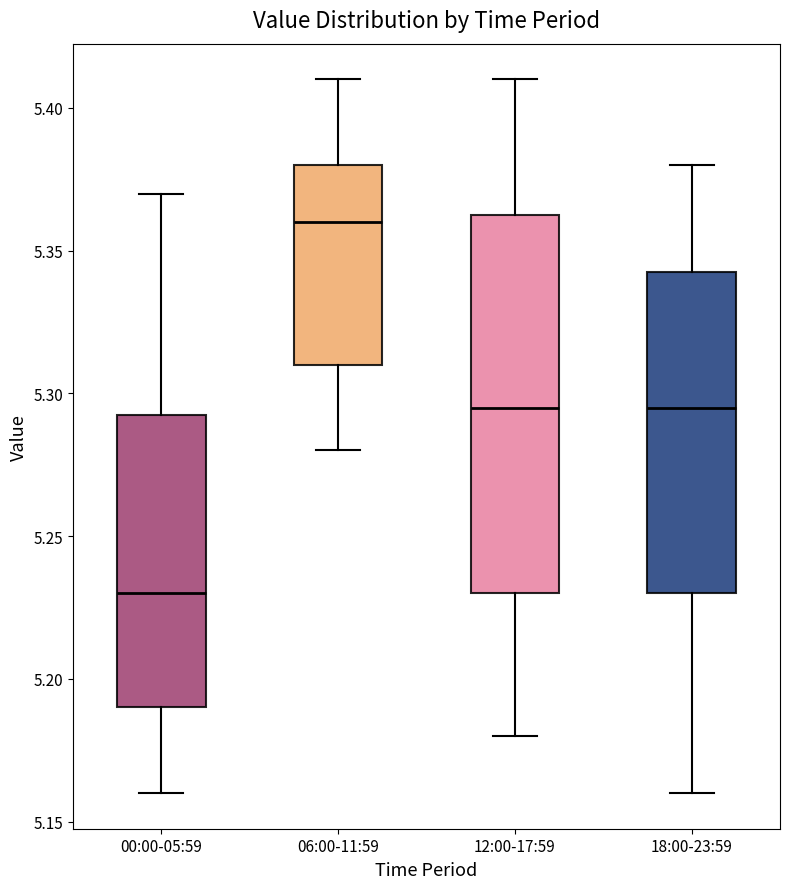

Where does the upper whisker of the box for 18:00-23:59 end on the y-axis? The values are not printed on the chart, so give them approximately, as read against the axis.

5.380